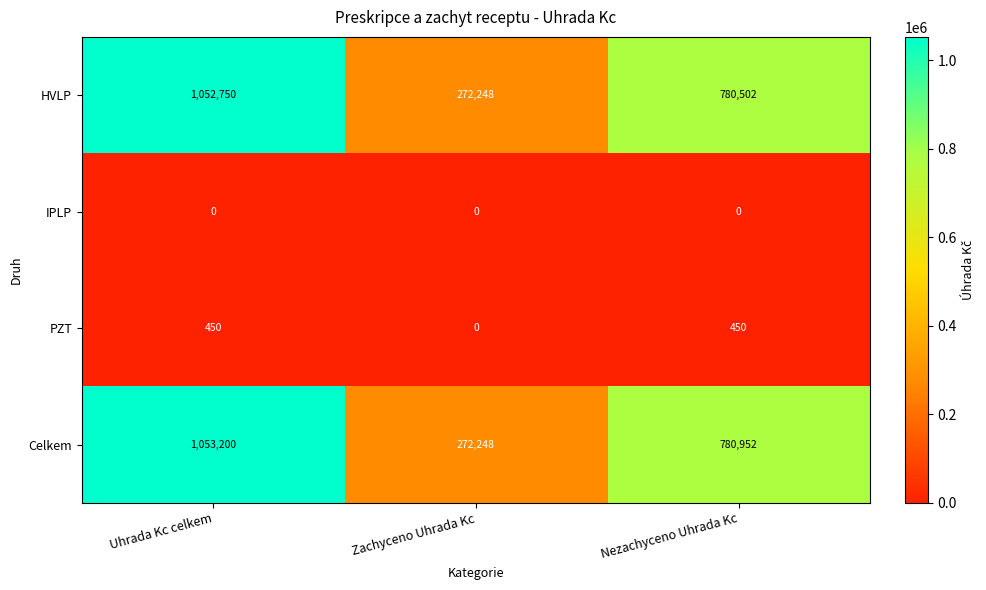

At which category is the sum across all series the highest?

Uhrada Kc celkem